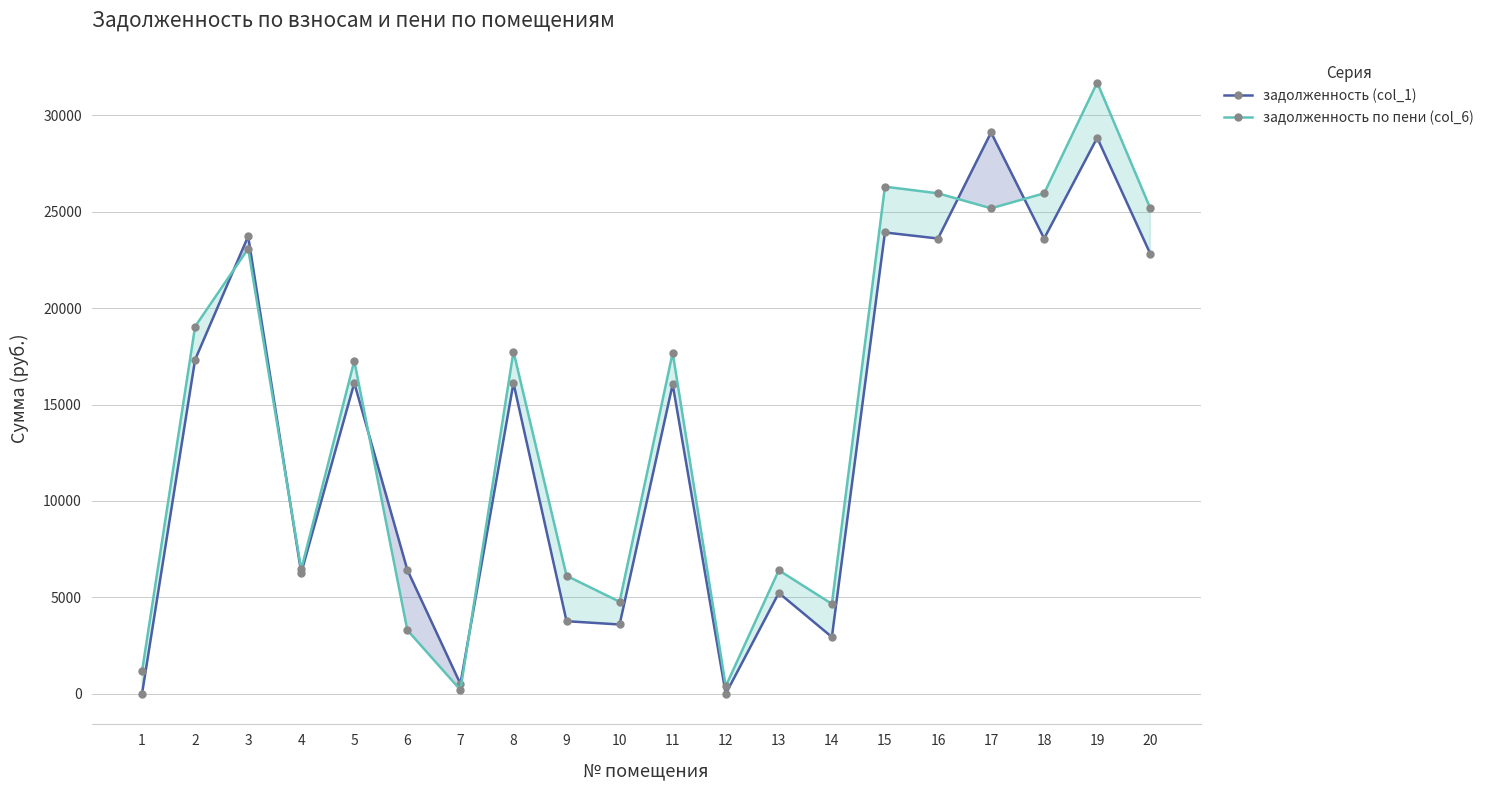

At which category is the sum across all series the highest?

19